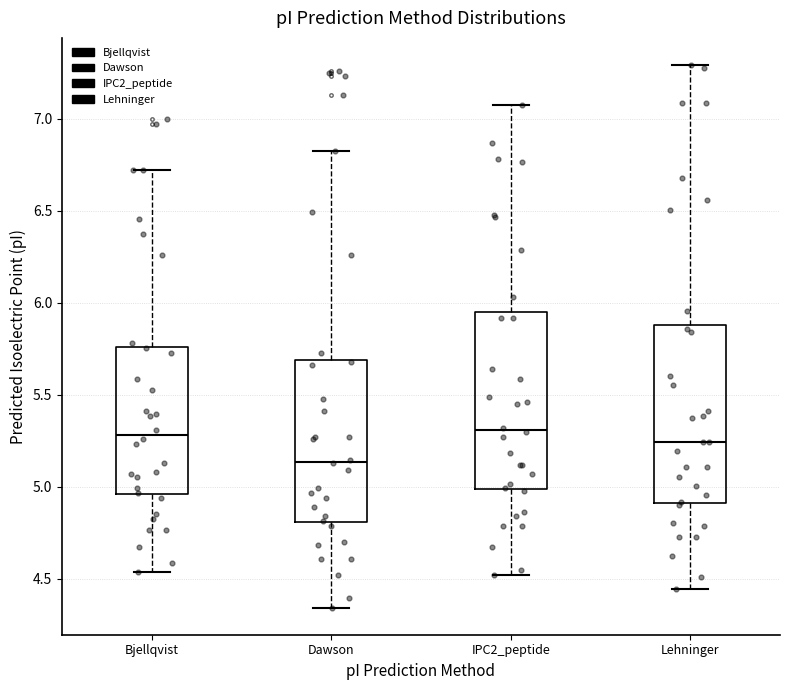

Reading left to right, transcribe this box plot: for each box, give where its median line is, the range the box spans, and where its two whiskers end, as read against the y-axis. The values are not printed on the chart, so give them approximately, as read against the axis.

Bjellqvist: median 5.30, box 4.95 to 5.75, whiskers 4.55 to 6.70
Dawson: median 5.15, box 4.80 to 5.70, whiskers 4.35 to 6.85
IPC2_peptide: median 5.30, box 5.00 to 5.95, whiskers 4.50 to 7.05
Lehninger: median 5.25, box 4.90 to 5.90, whiskers 4.45 to 7.30